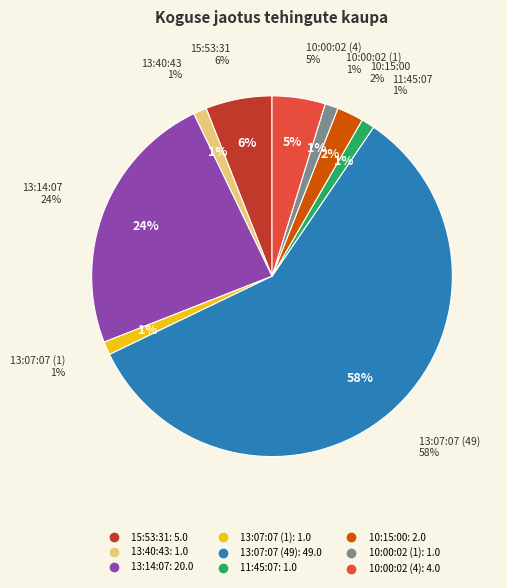

What percentage is the 10:00:02 (1) slice, to the nearest percent?

1%